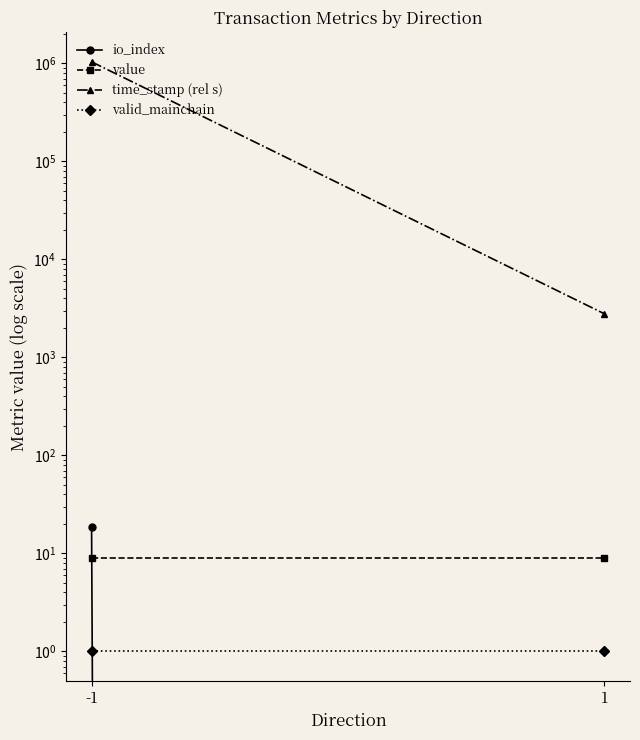

How many lines are shown in the chart?

4